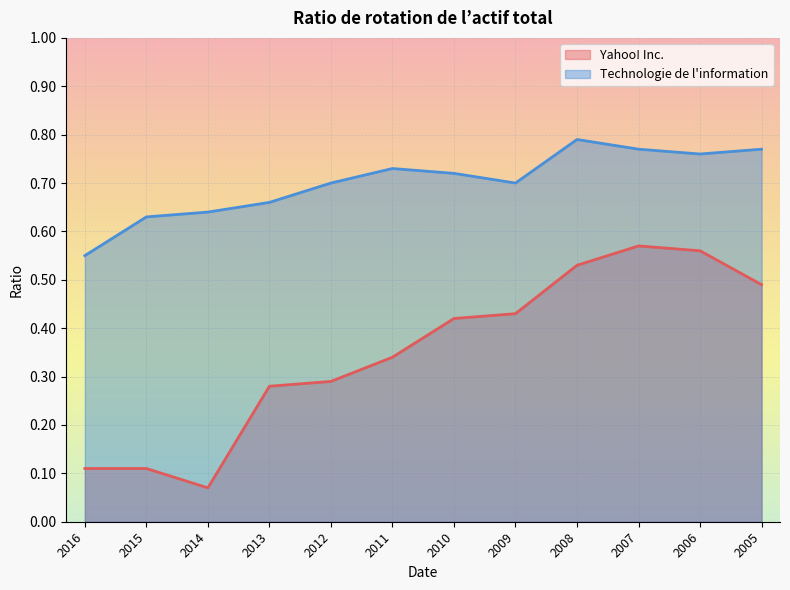

Reading left to right, transcribe all the data shown in this chart.

Yahoo! Inc.: 0.1	0.1	0.1	0.3	0.3	0.3	0.4	0.4	0.5	0.6	0.6	0.5
Technologie de l’information: 0.6	0.6	0.6	0.7	0.7	0.7	0.7	0.7	0.8	0.8	0.8	0.8